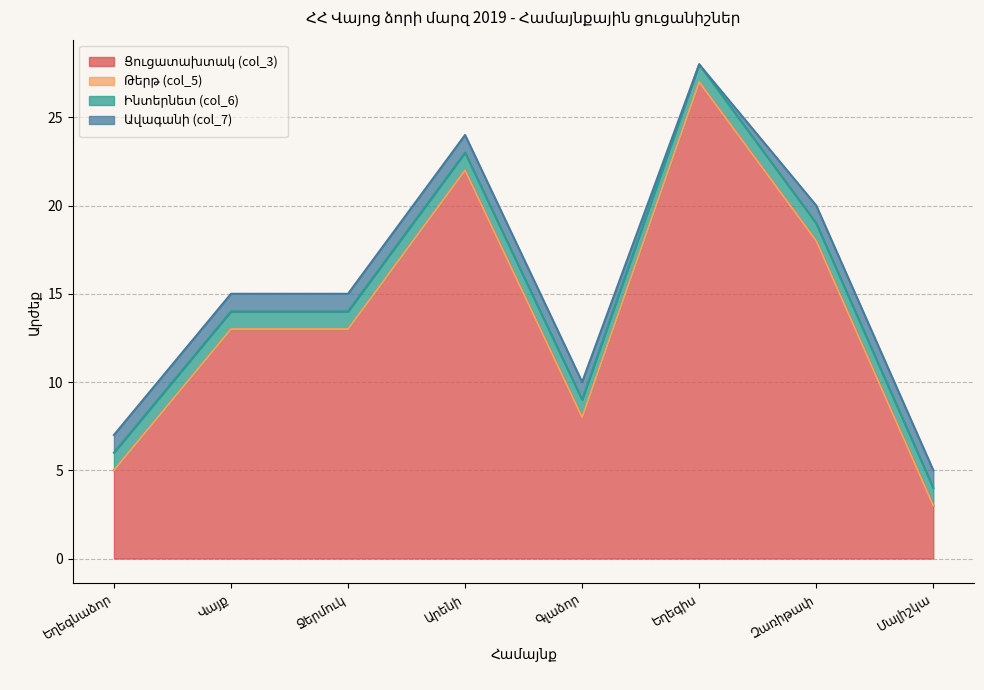

Which category has the highest value across all series?

Եղեգիս